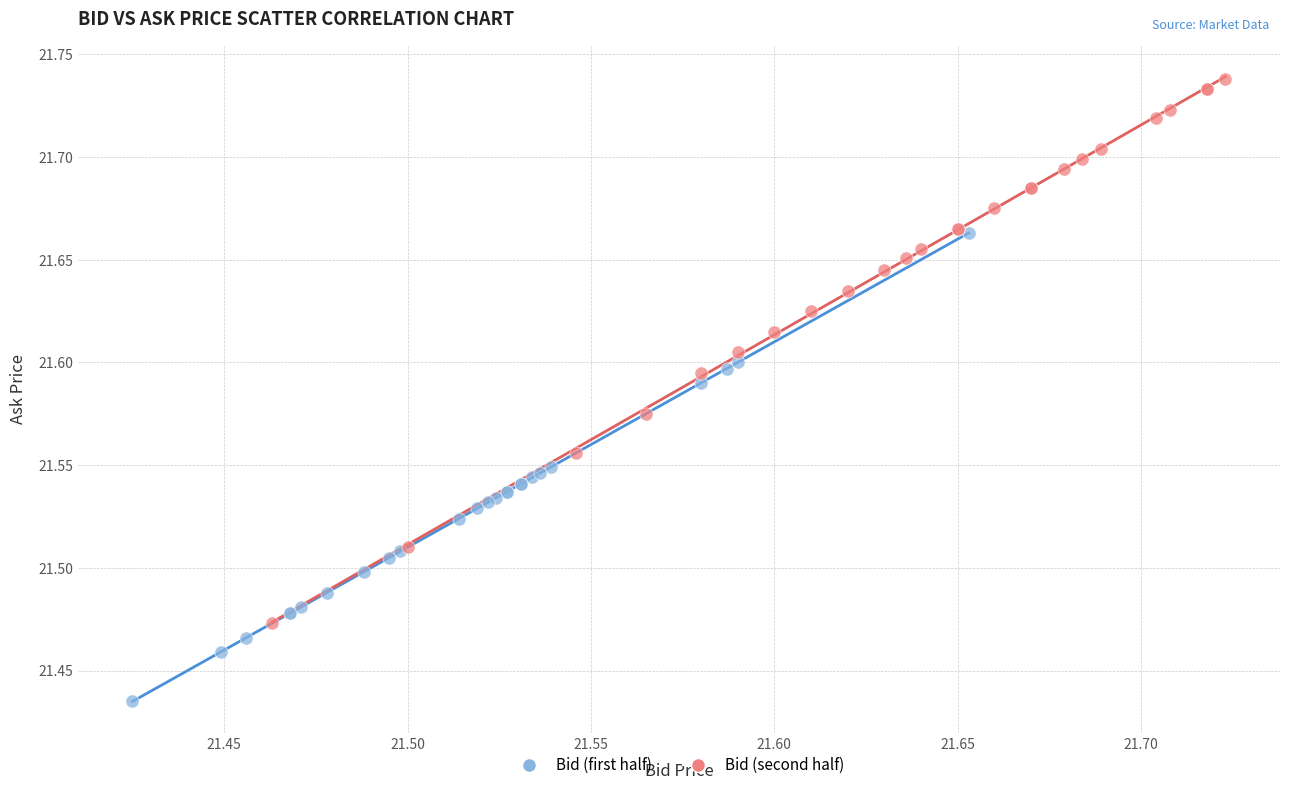

Which series reaches the maximum Y coordinate?

Bid (second half)